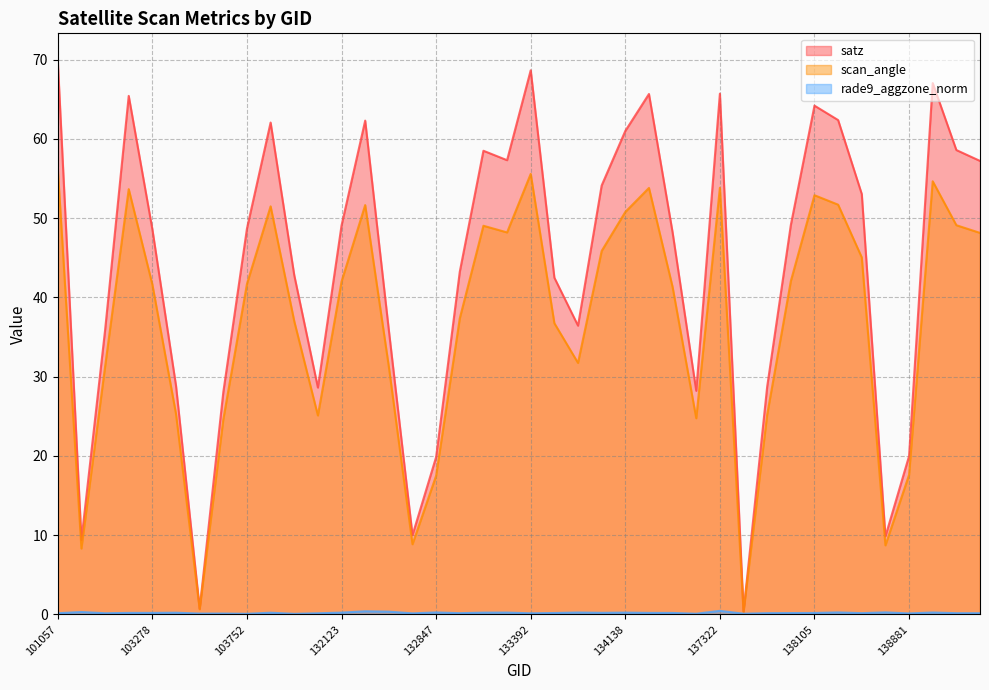

What is the difference between the second highest and second lowest values in the scan_angle series?

54.9